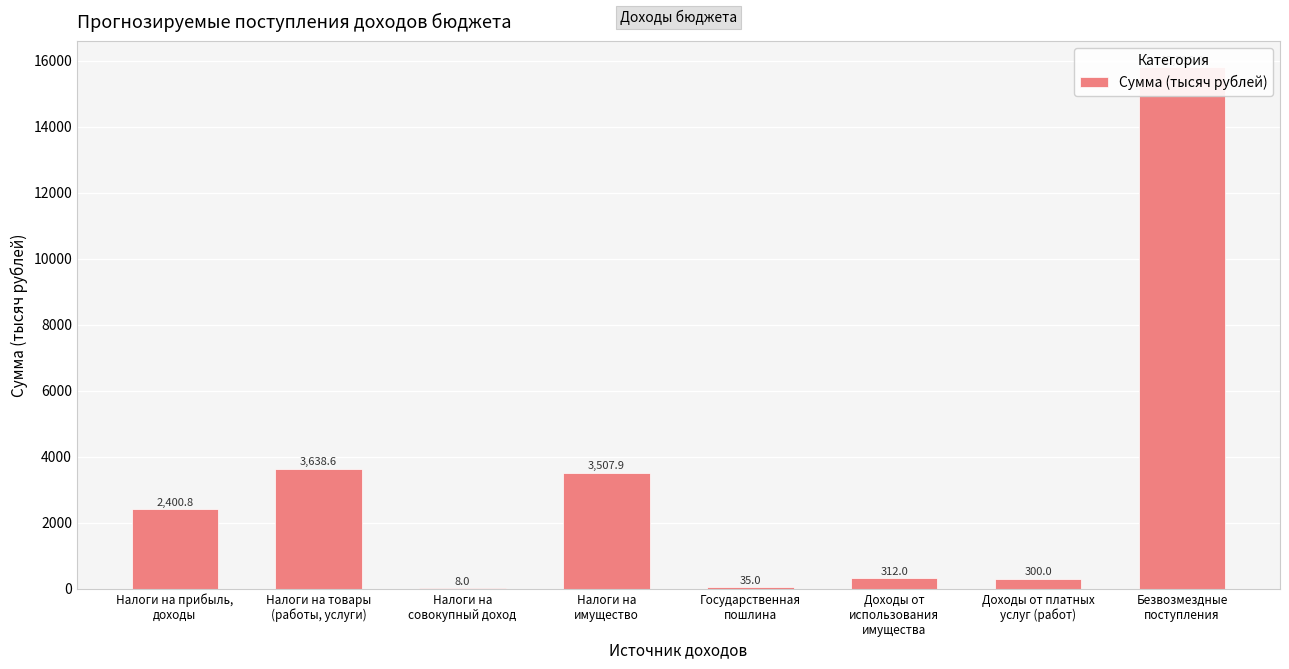

What is the change in value from Государственная
пошлина to Доходы от платных
услуг (работ)?

+265.0